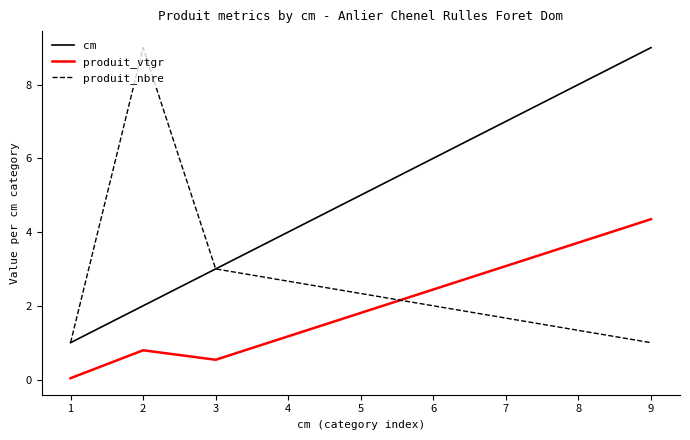

True or false: produit_nbre has a value of 9.0 at 2.

True